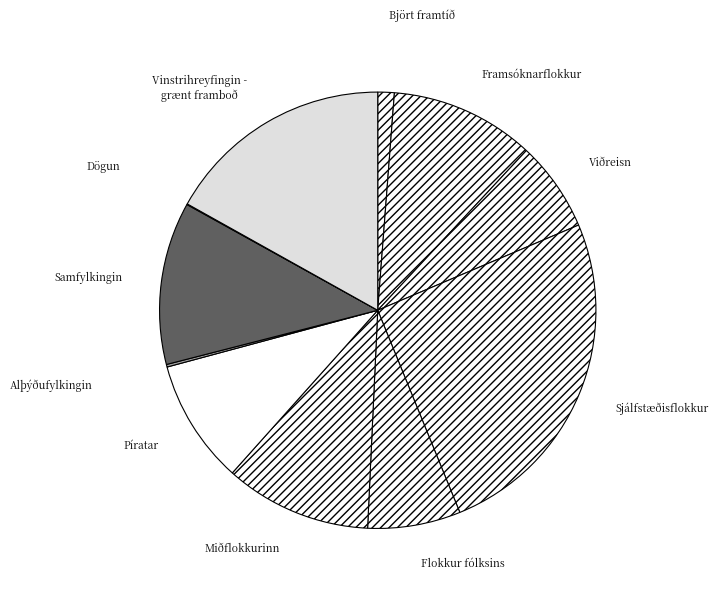

Combined, do Sjálfstæðisflokkur and Björt framtíð account for over 50%?

No